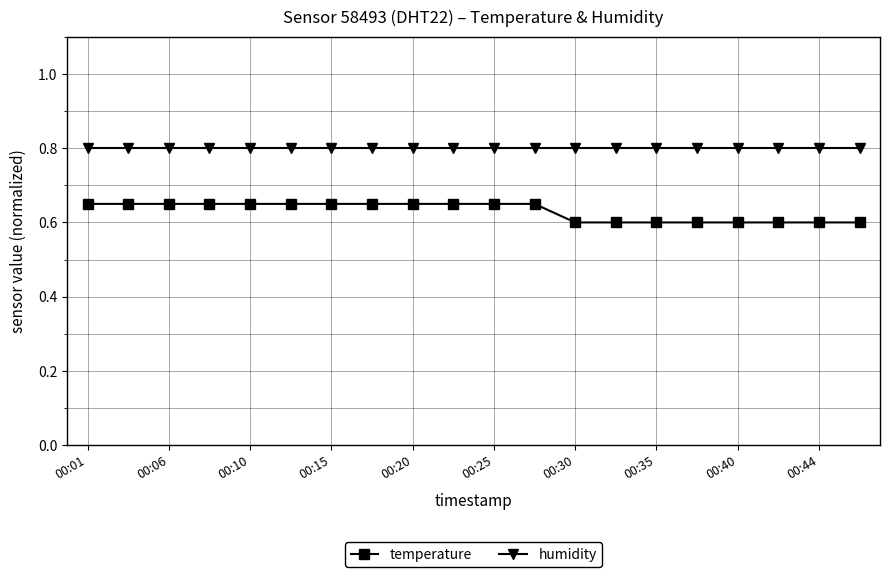

True or false: humidity and temperature cross at least once.

False